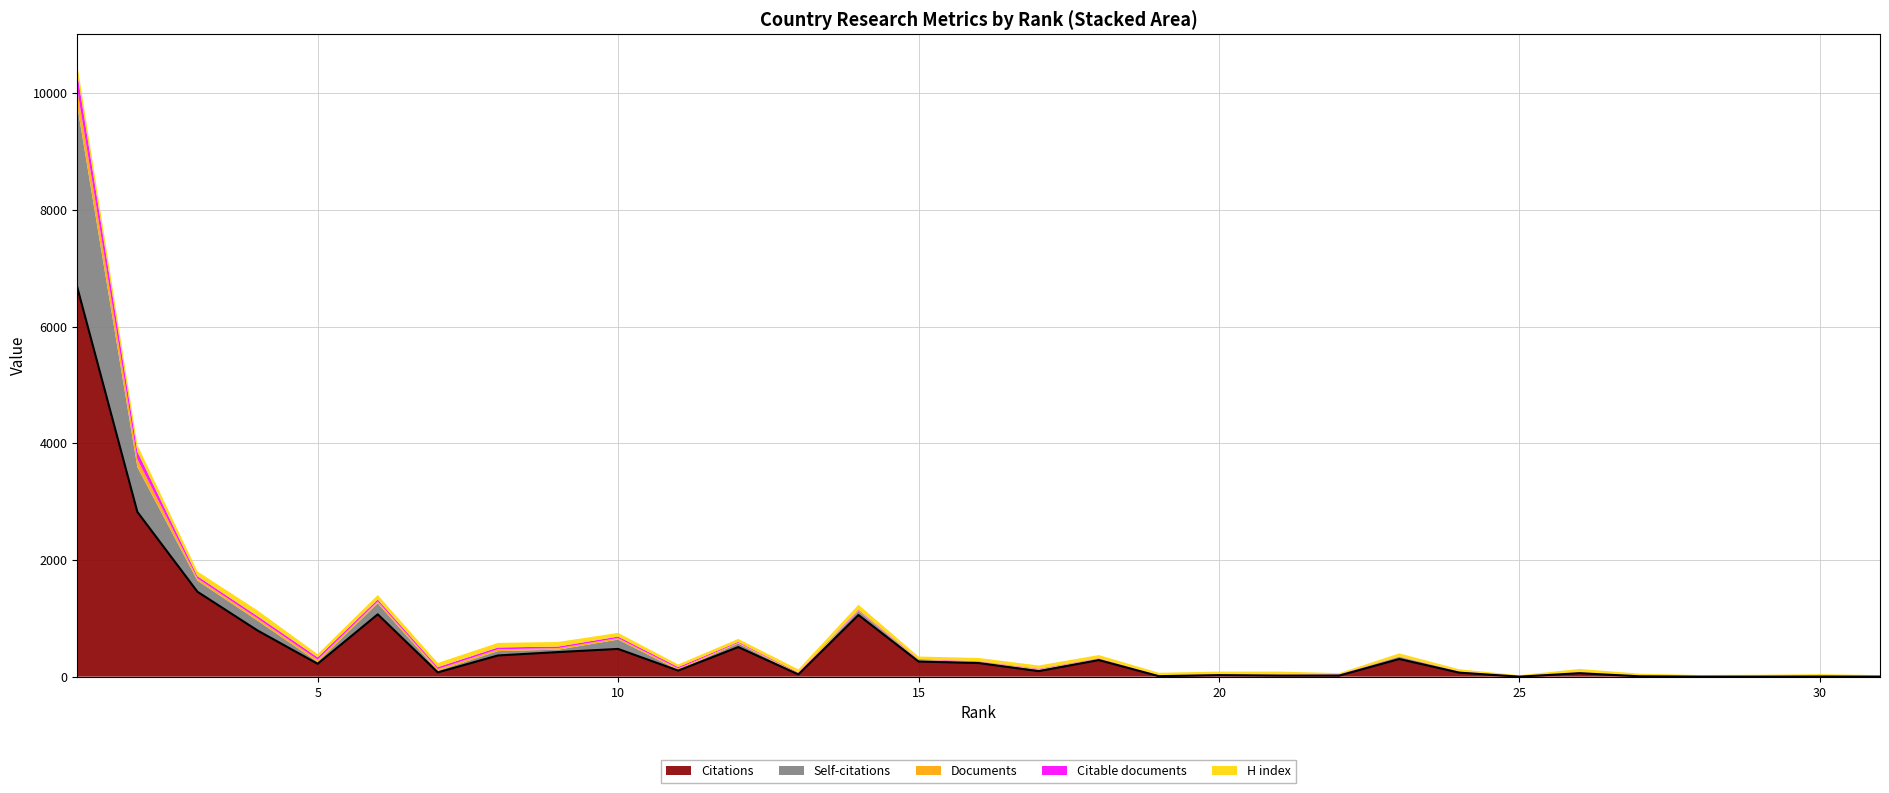

How many interior local valleys does the Self-citations series have?

8